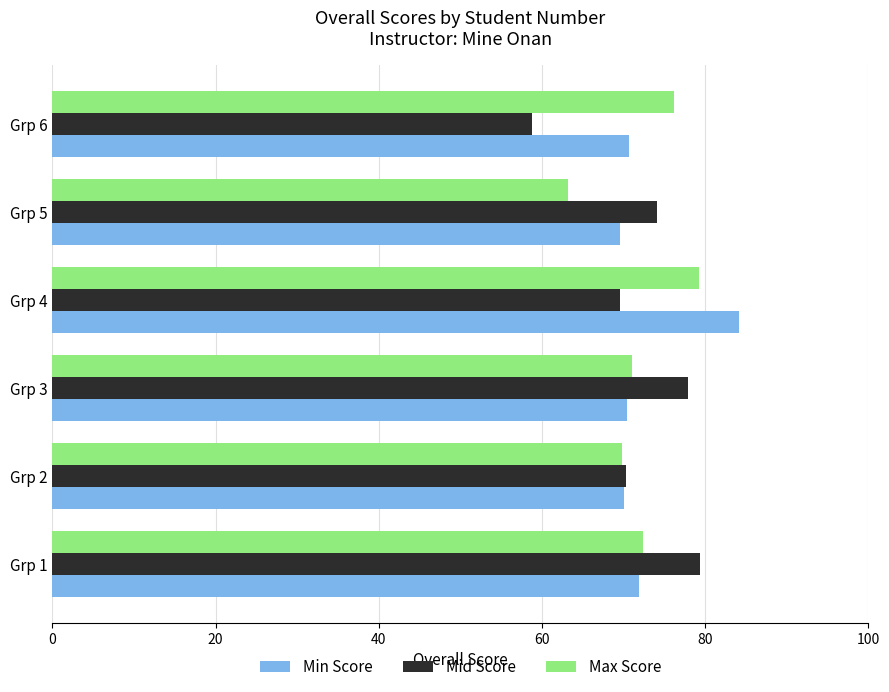

What is the difference between the second highest and minimum values in the Max Score series?

12.9